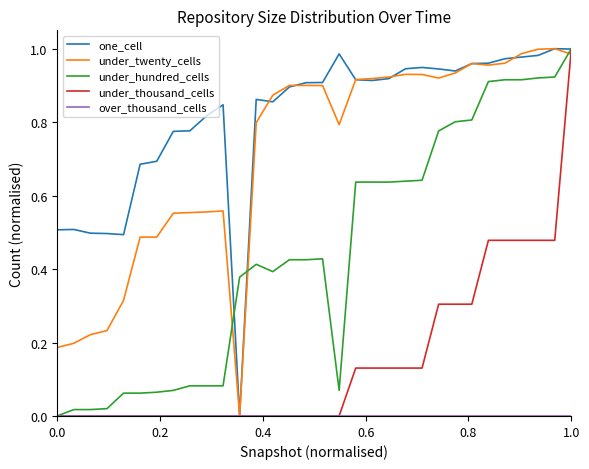

Which series has the largest total across all categories?

one_cell